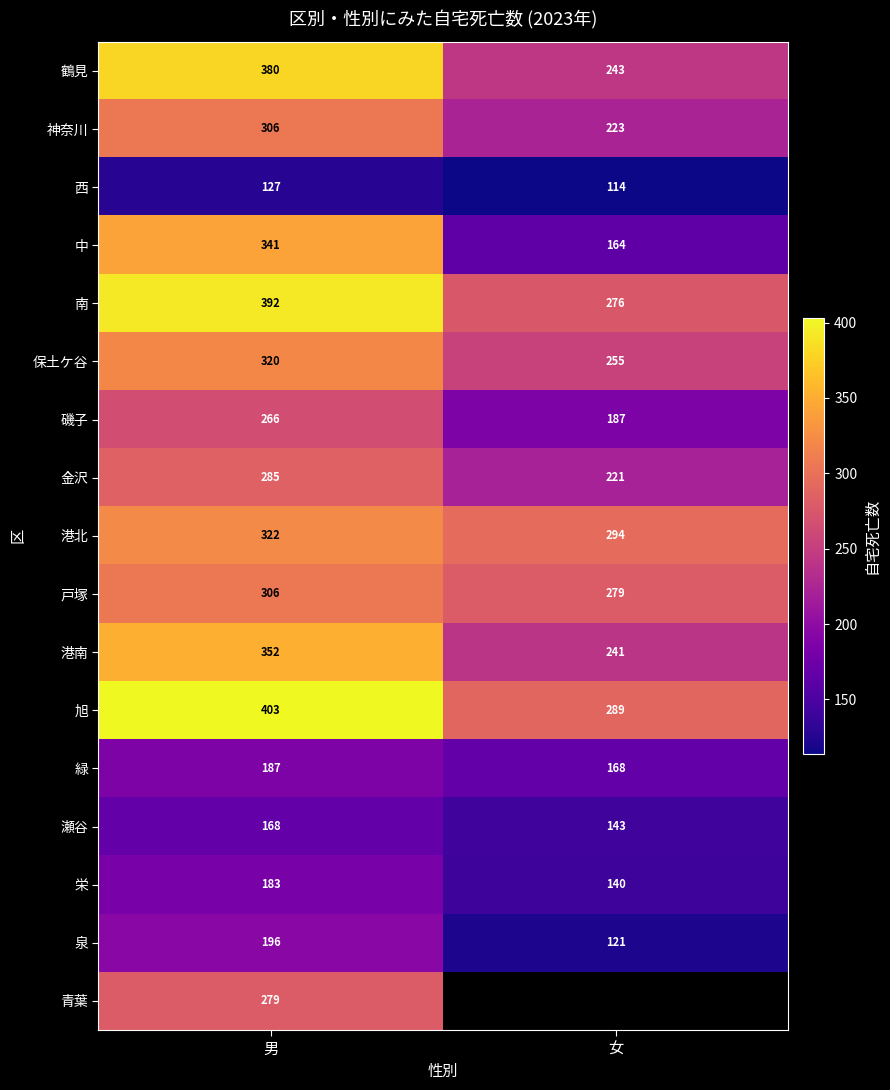

Between 女 and 男, which is larger?

男